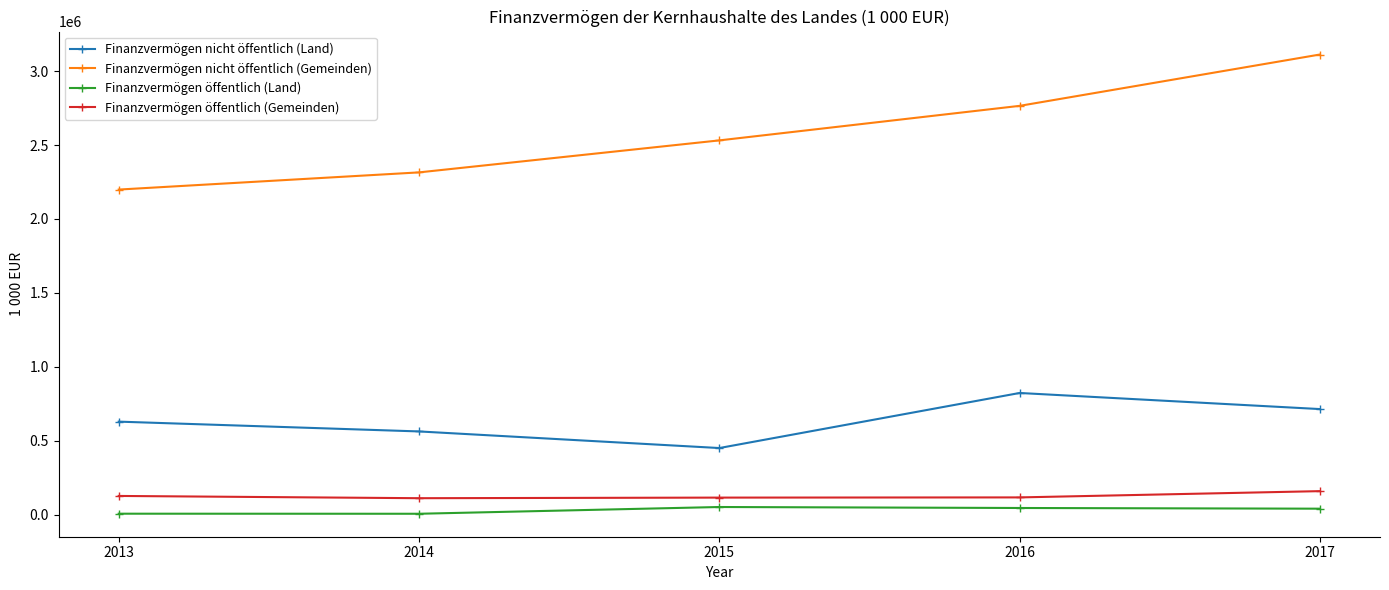

At how many categories does at least one series exceed 1428143?

5